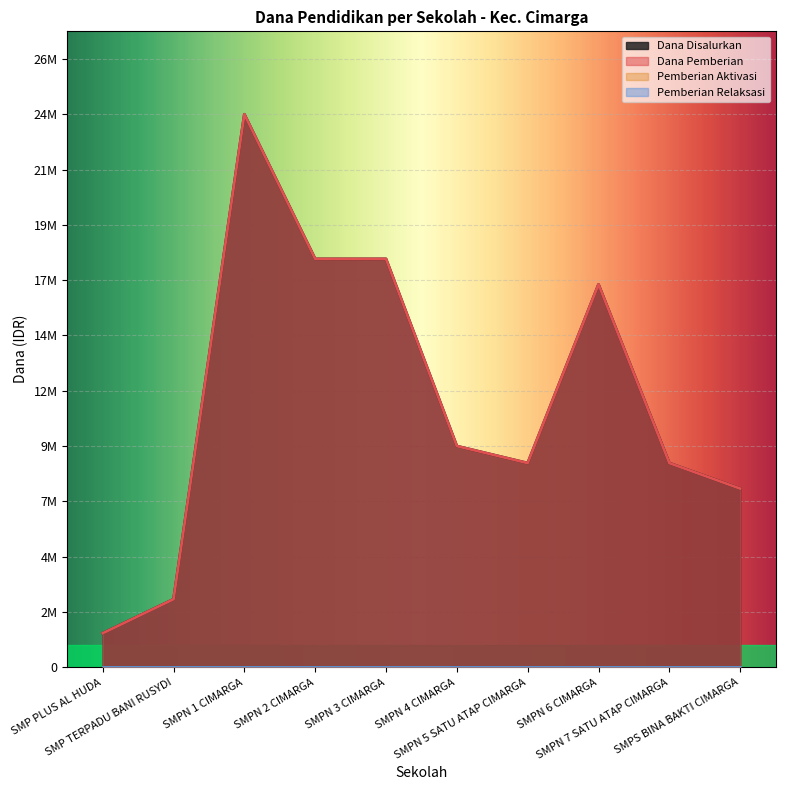

The Dana Disalurkan series shows 9000000 at SMPN 5 SATU ATAP CIMARGA. True or false?

True